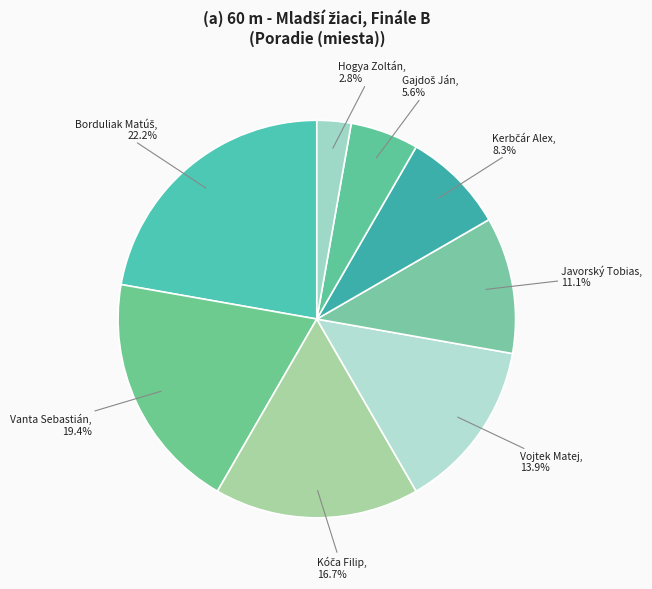

What is the total percentage of Vanta Sebastián and Hogya Zoltán?

22.2%